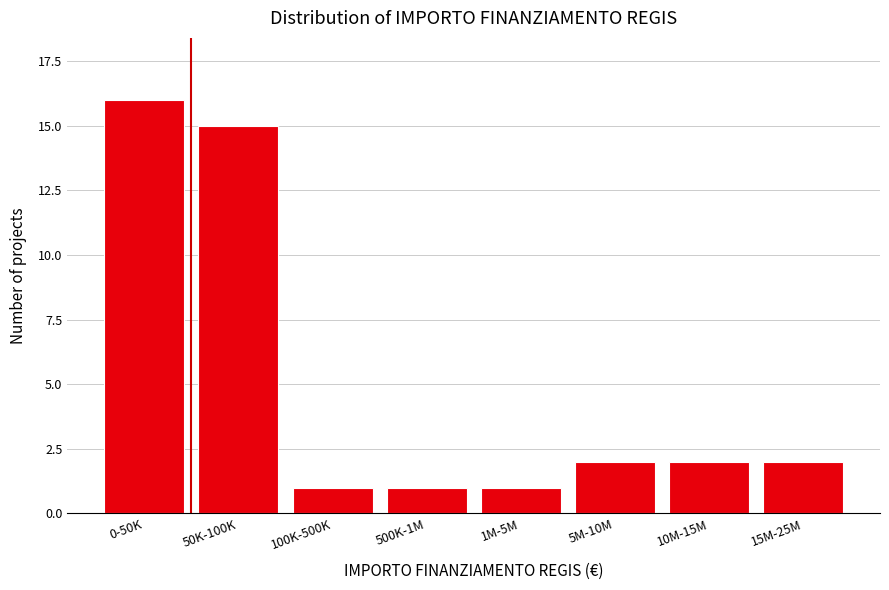

Reading left to right, list all the values displayed in this chart.

16	15	1	1	1	2	2	2